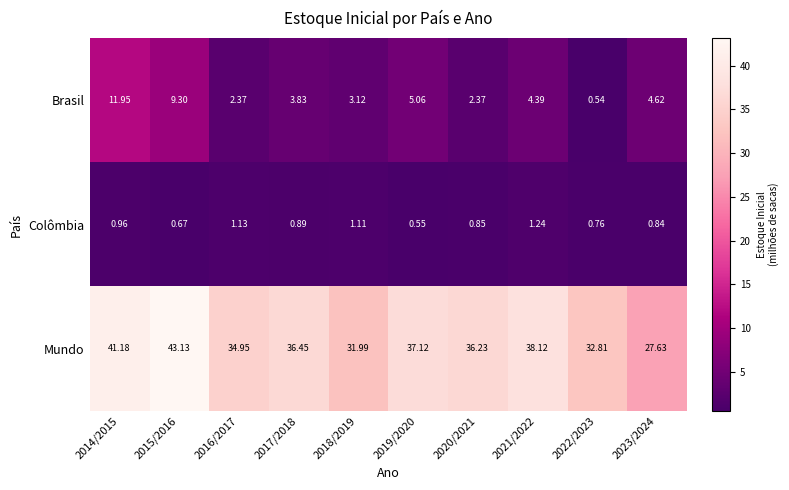

Count the number of categories in the chart.

10